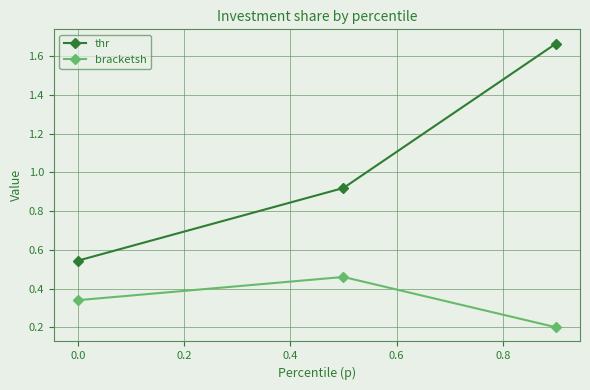

At how many categories does at least one series exceed 0?

3